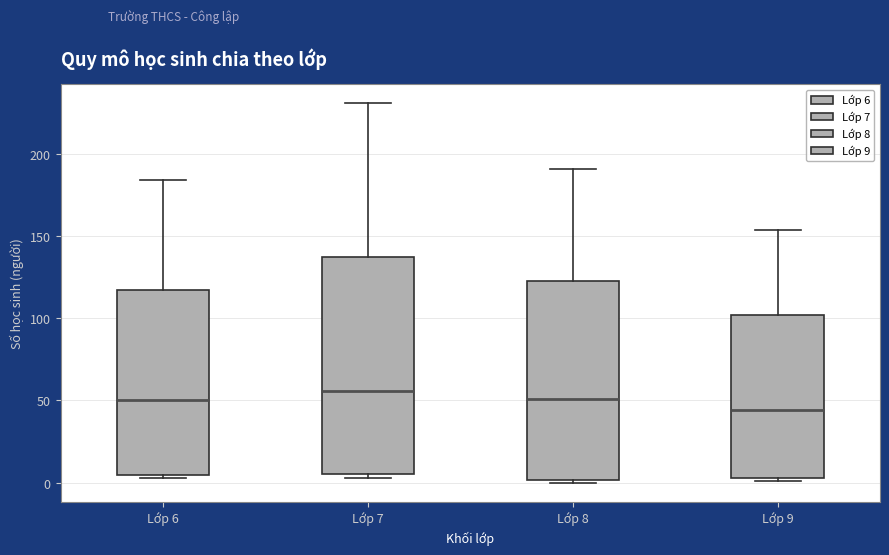

Which box's median line is the lowest?

Lớp 9